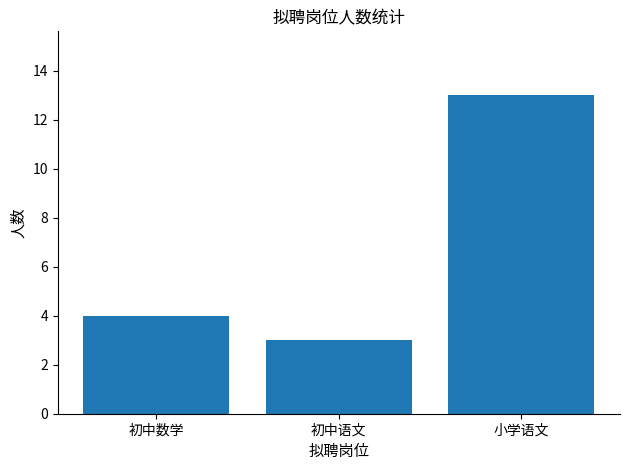

Reading left to right, extract all data points from this chart.

4	3	13